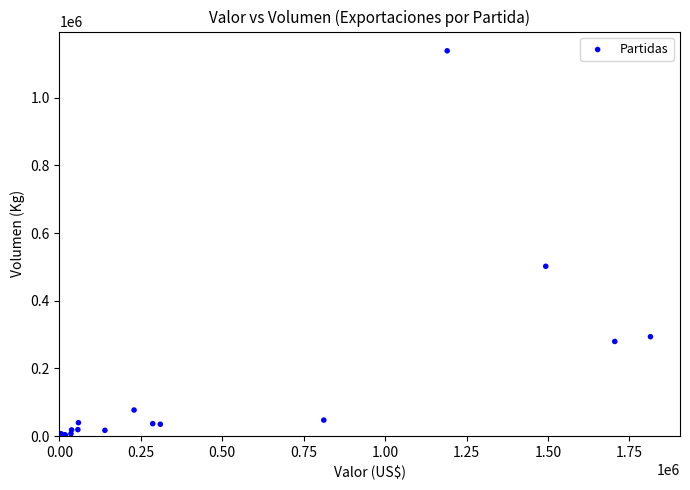

What Y value in the scatter plot is closest to 569246?

501685